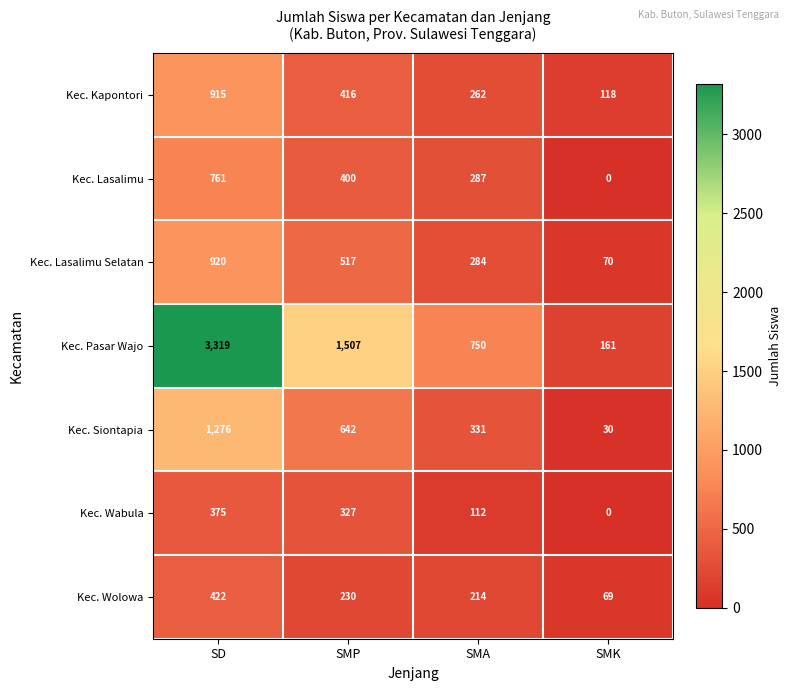

What is the difference between the maximum and minimum values in the Kec. Pasar Wajo series?

3158